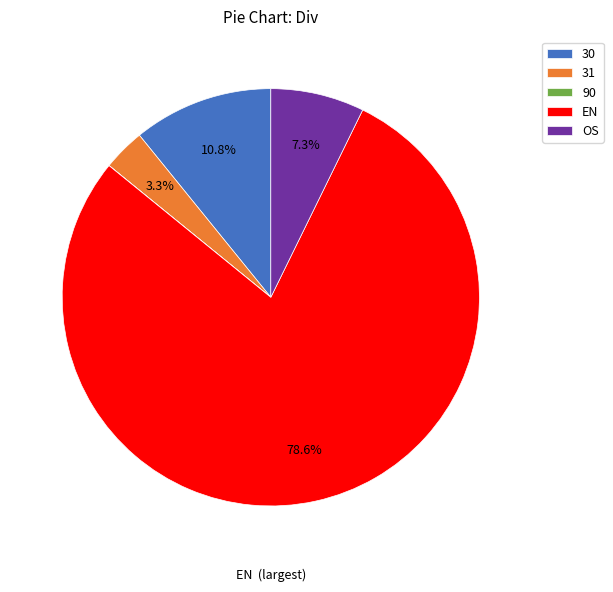

Which has a higher value, 31 or EN?

EN